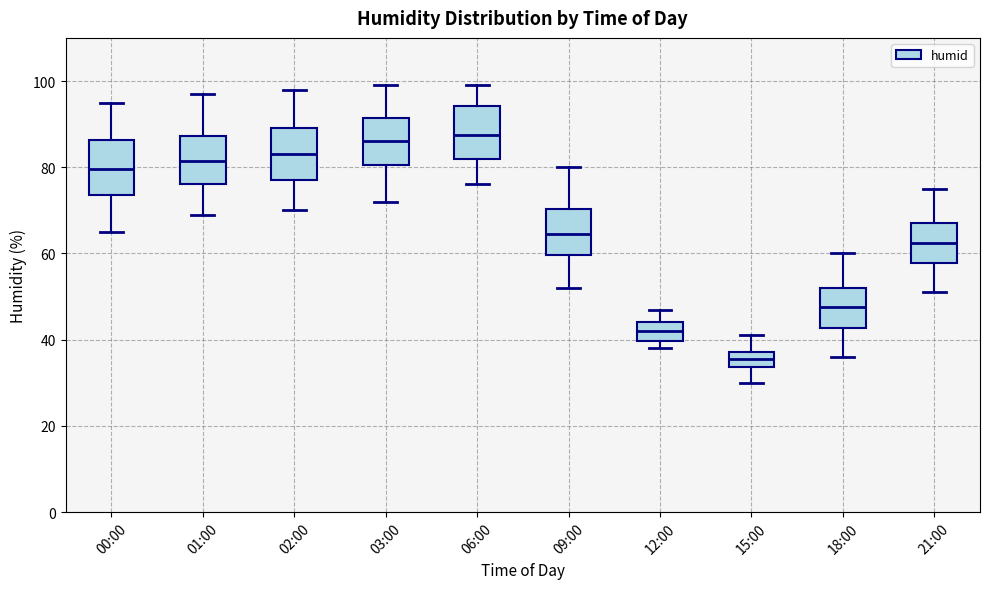

Reading left to right, read every box against the y-axis: the position of its median line, the range the box covers, and the ends of its whiskers. The values are not printed on the chart, so give them approximately, as read against the axis.

00:00: median 80, box 74 to 86, whiskers 66 to 96
01:00: median 82, box 76 to 88, whiskers 70 to 98
02:00: median 84, box 78 to 90, whiskers 70 to 98
03:00: median 86, box 80 to 92, whiskers 72 to 100
06:00: median 88, box 82 to 94, whiskers 76 to 100
09:00: median 64, box 60 to 70, whiskers 52 to 80
12:00: median 42, box 40 to 44, whiskers 38 to 48
15:00: median 36, box 34 to 38, whiskers 30 to 42
18:00: median 48, box 42 to 52, whiskers 36 to 60
21:00: median 62, box 58 to 68, whiskers 52 to 76